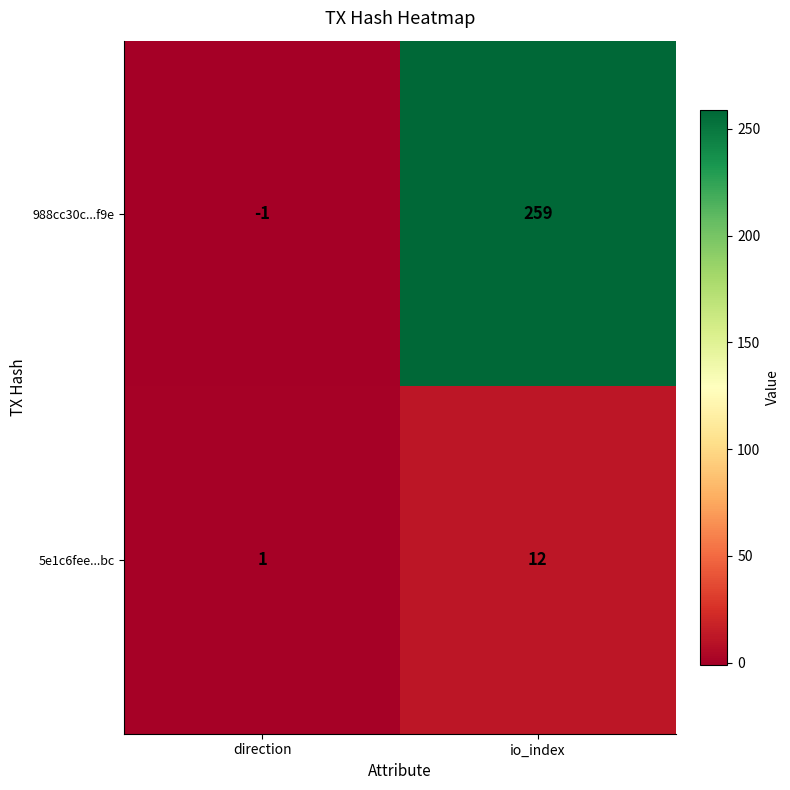

What is the sum of all 5e1c6fee...bc values?

13